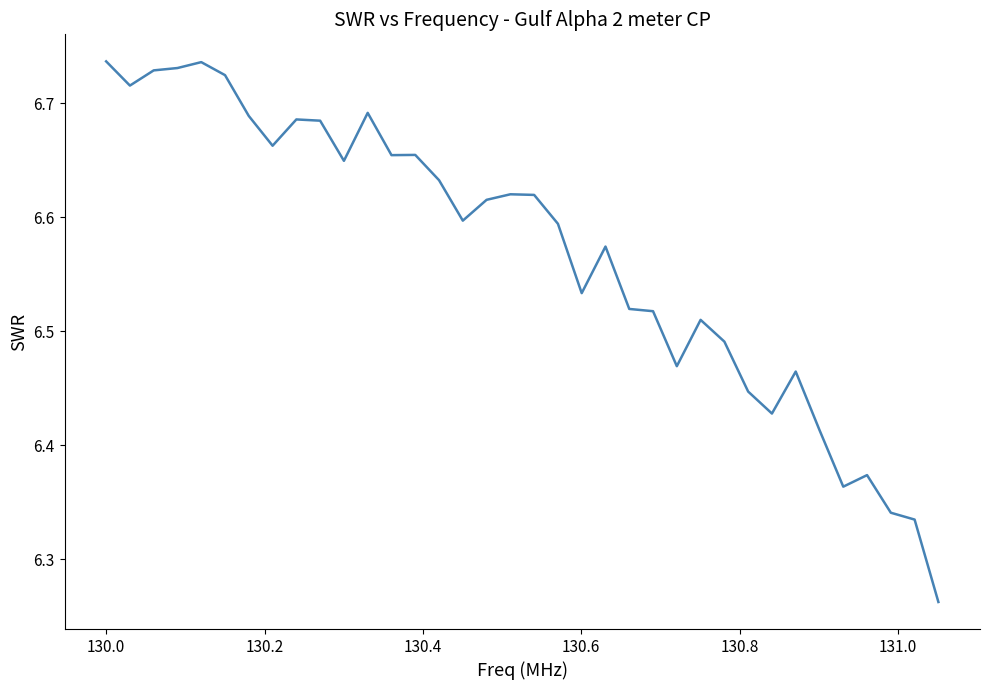

What is the difference between the maximum and minimum values?

0.5